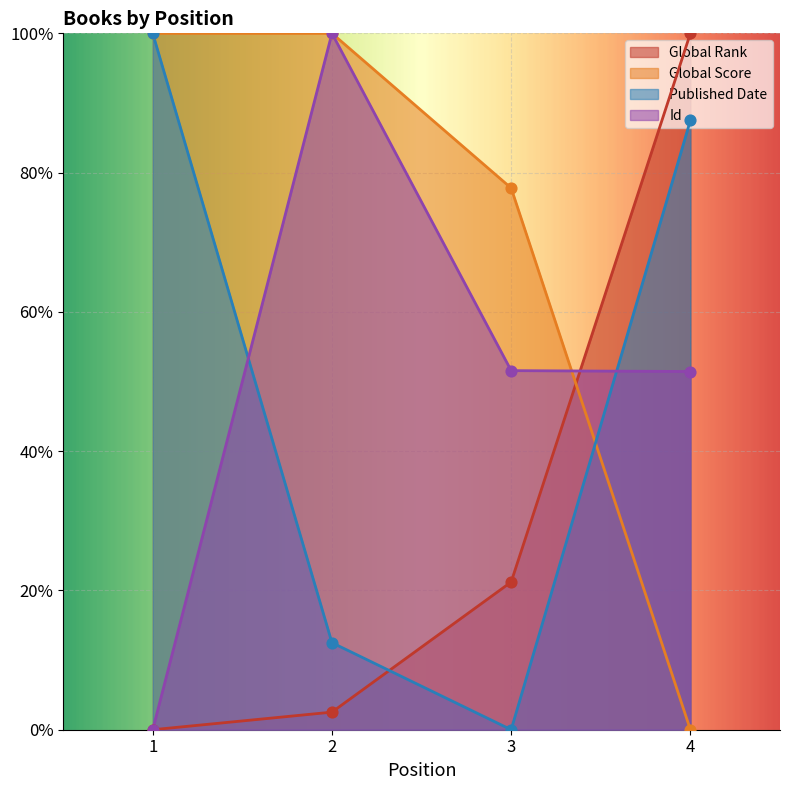

Is the value of Published Date at 1 greater than the value of Id at 2?

No